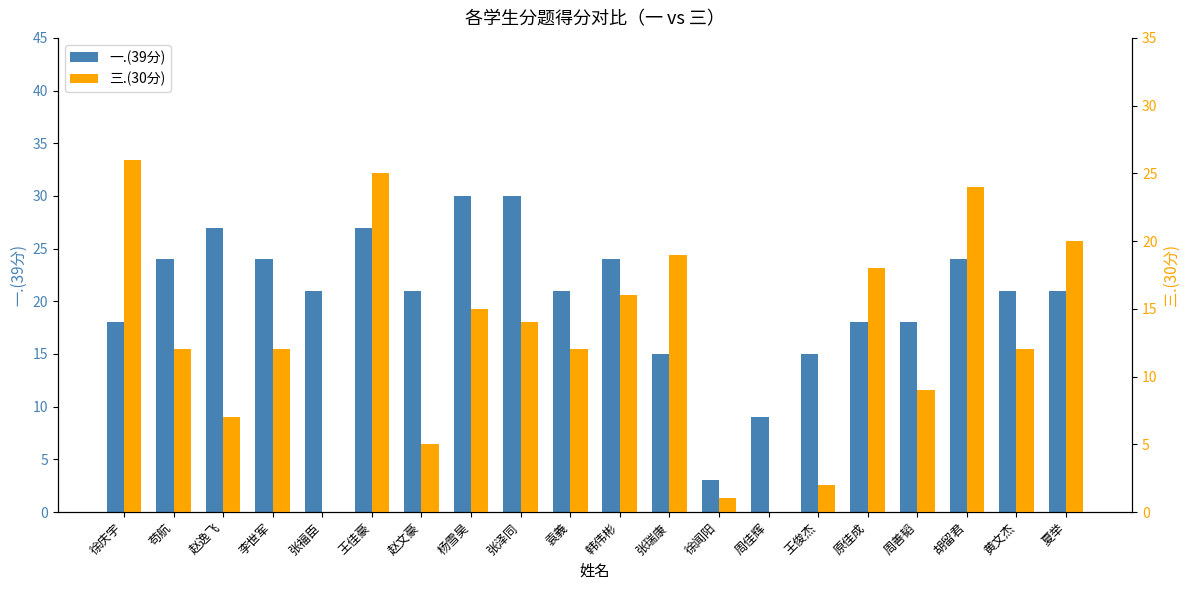

What is the label of the 1st bar from the right?

夏举